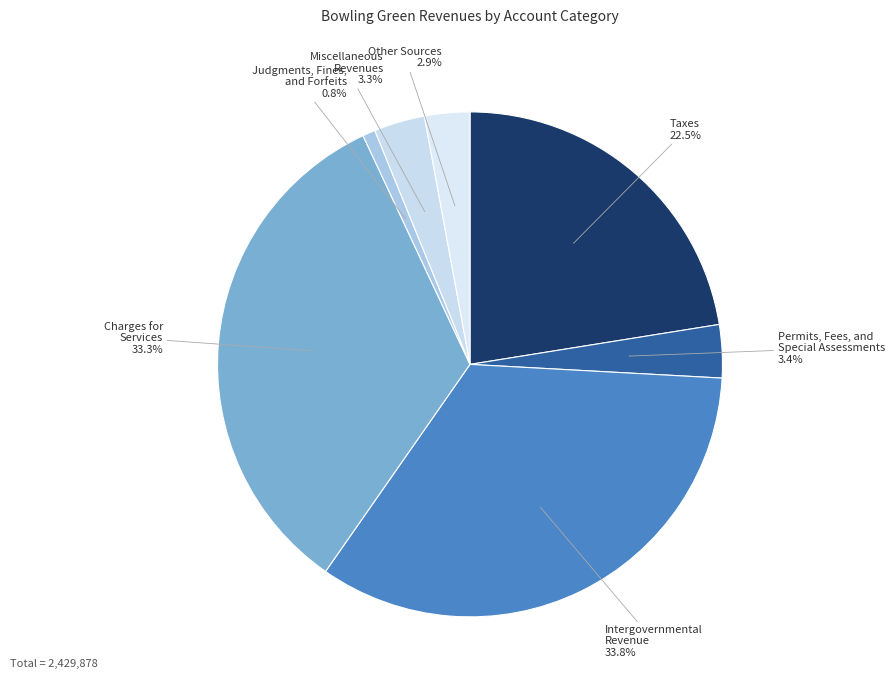

Does Taxes represent more than half of the total?

No